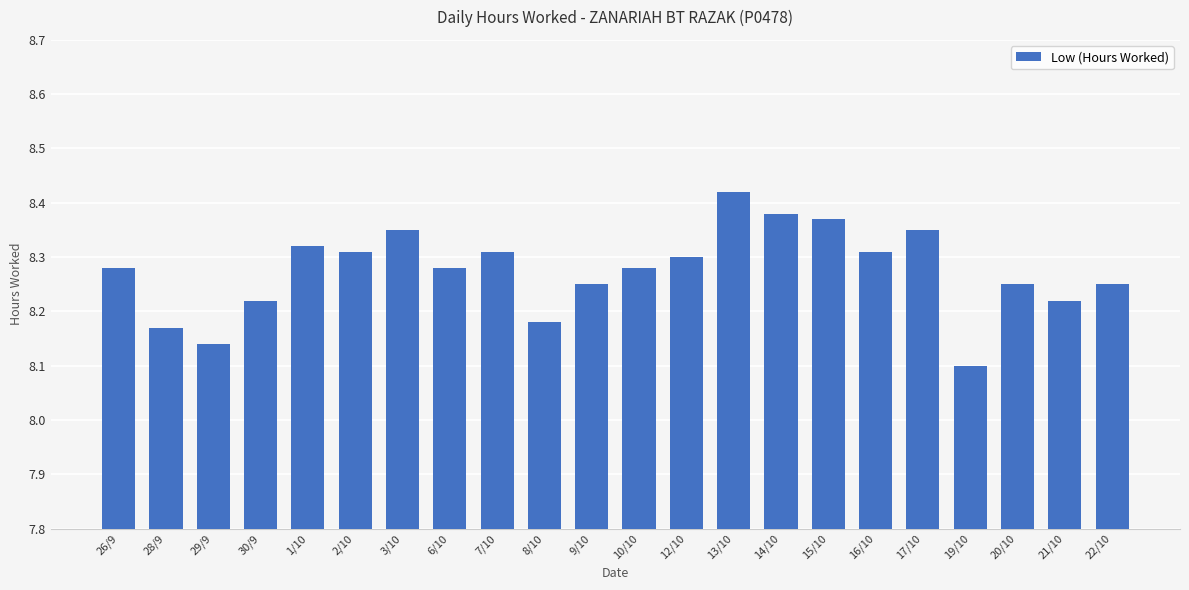

What is the difference between the second highest and minimum values?

0.3